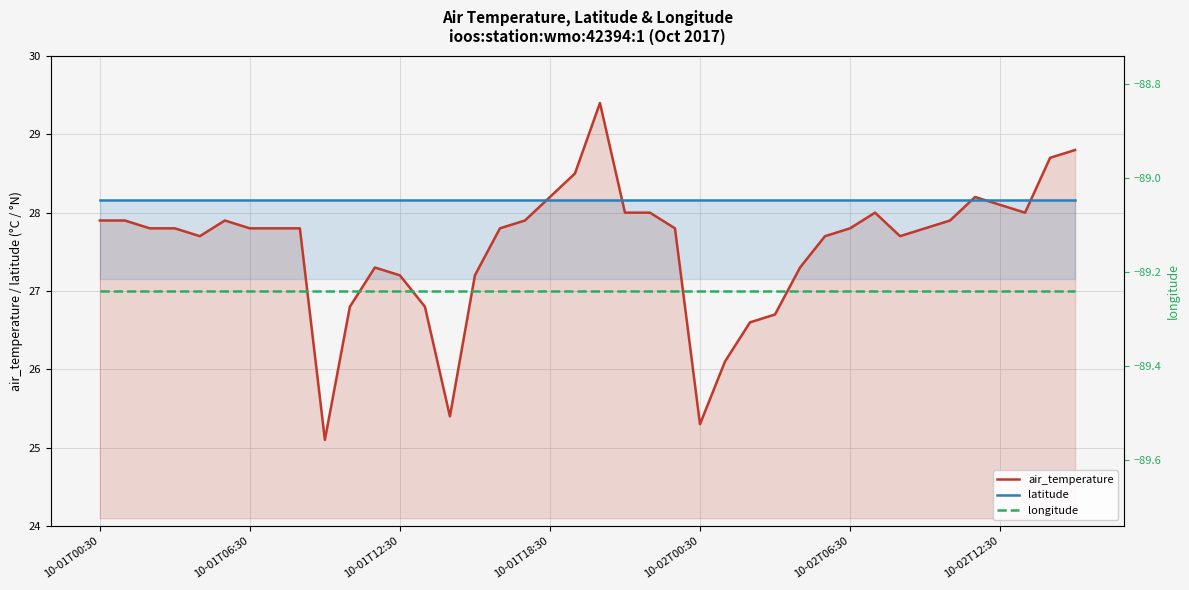

Which has a higher value, 16 or 11?

16